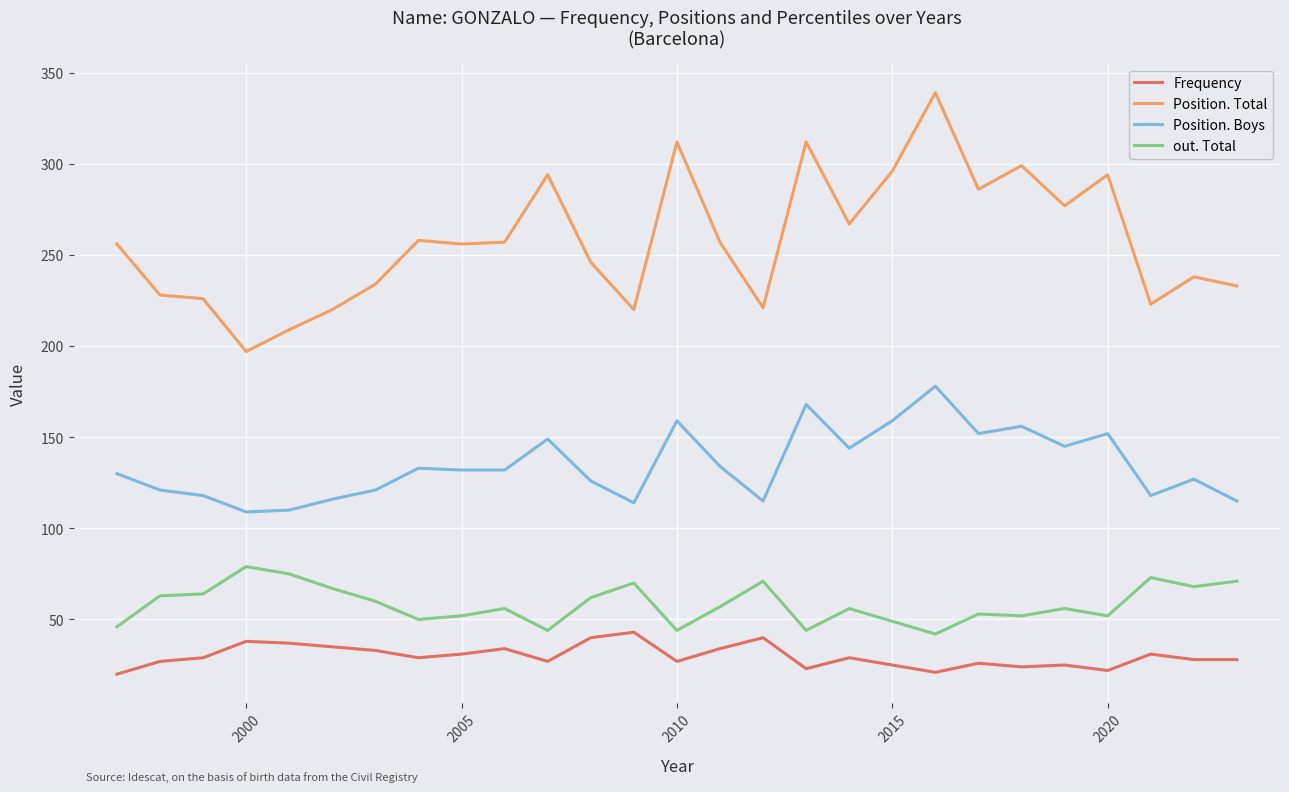

True or false: out. Total and Position. Total intersect in this chart.

False